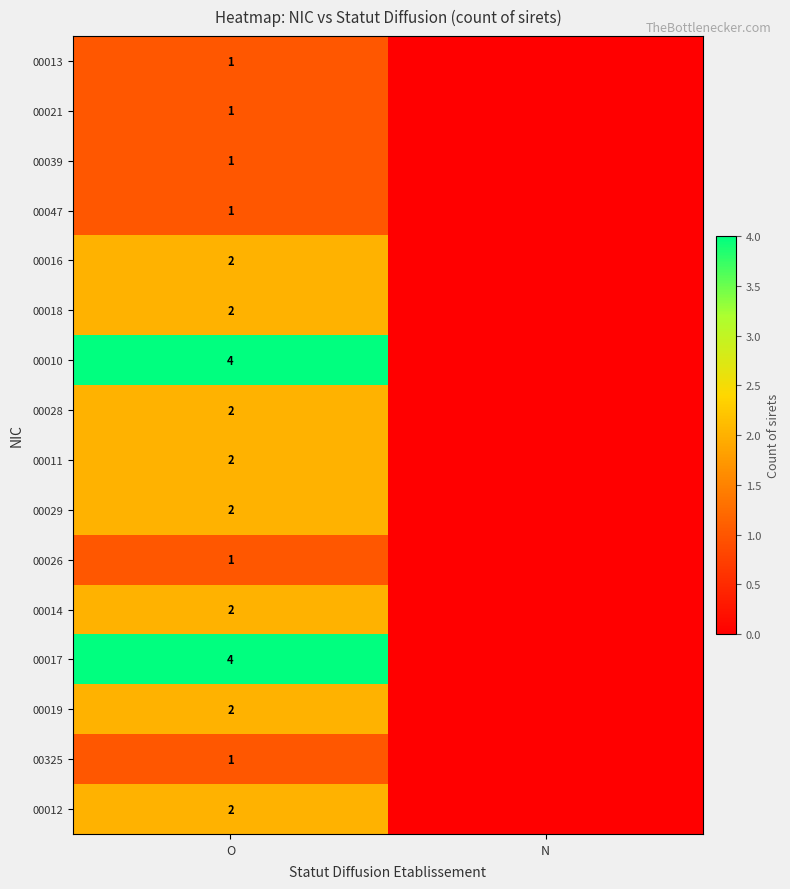

What is the total value across all series at O?

30